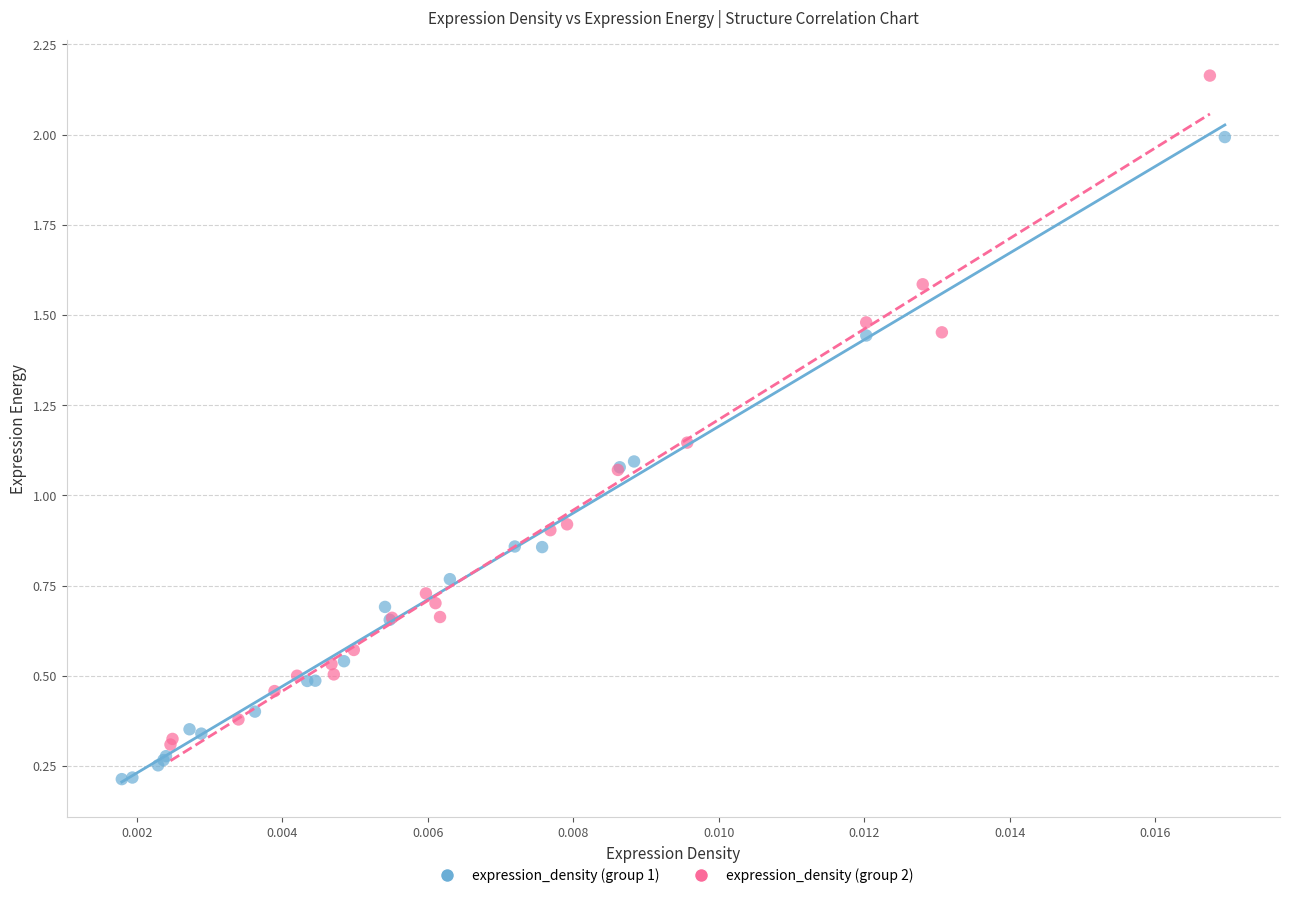

Which series reaches the maximum Y coordinate?

expression_density (group 2)